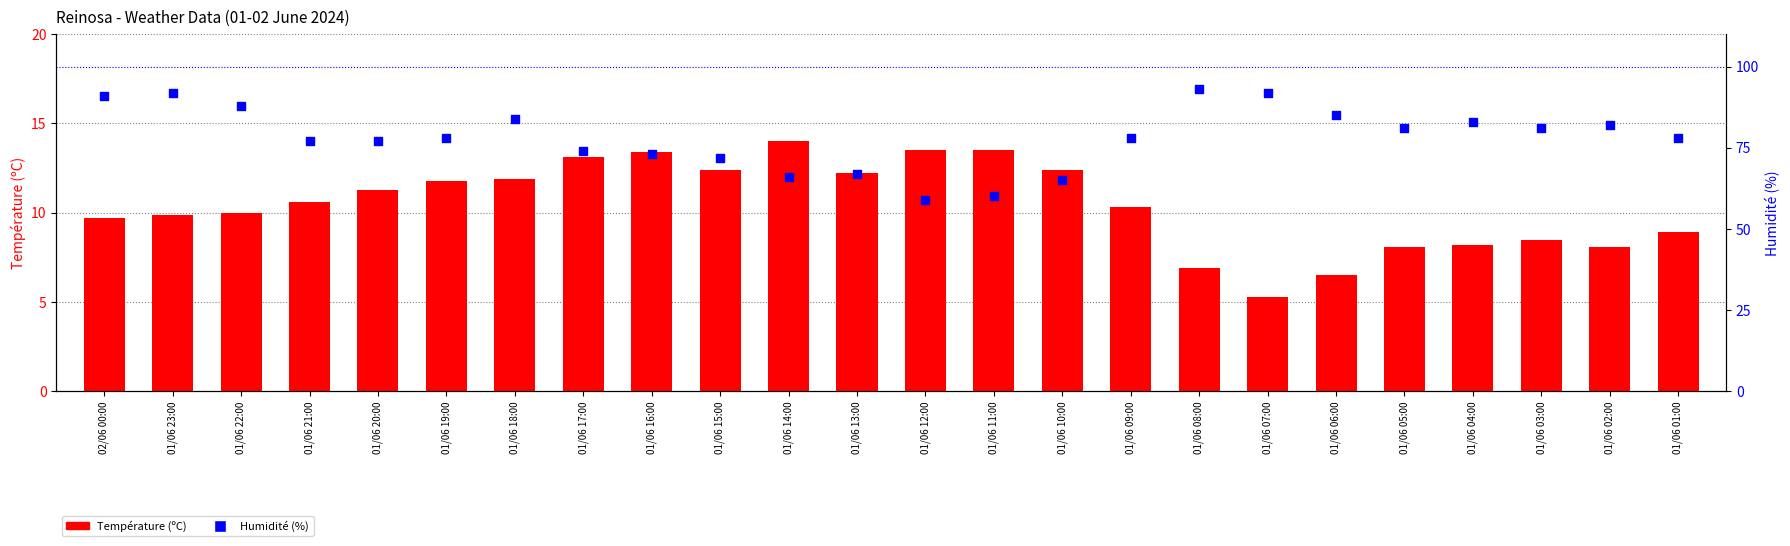

At which category is the sum across all series the highest?

01/06 23:00